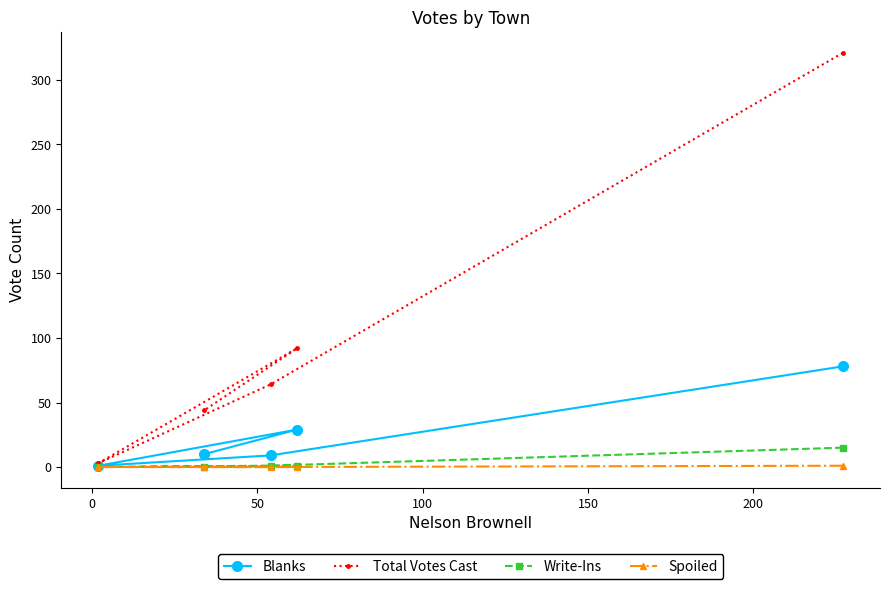

In Blanks, how many points are lower than both neighbors (excluding endpoints)?

1